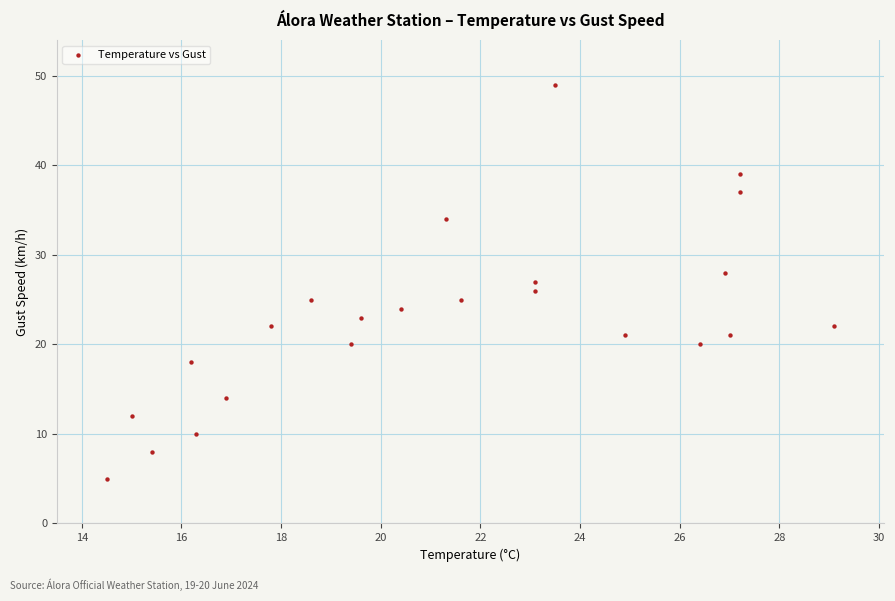

What is the range of Y values (max minus min)?

44